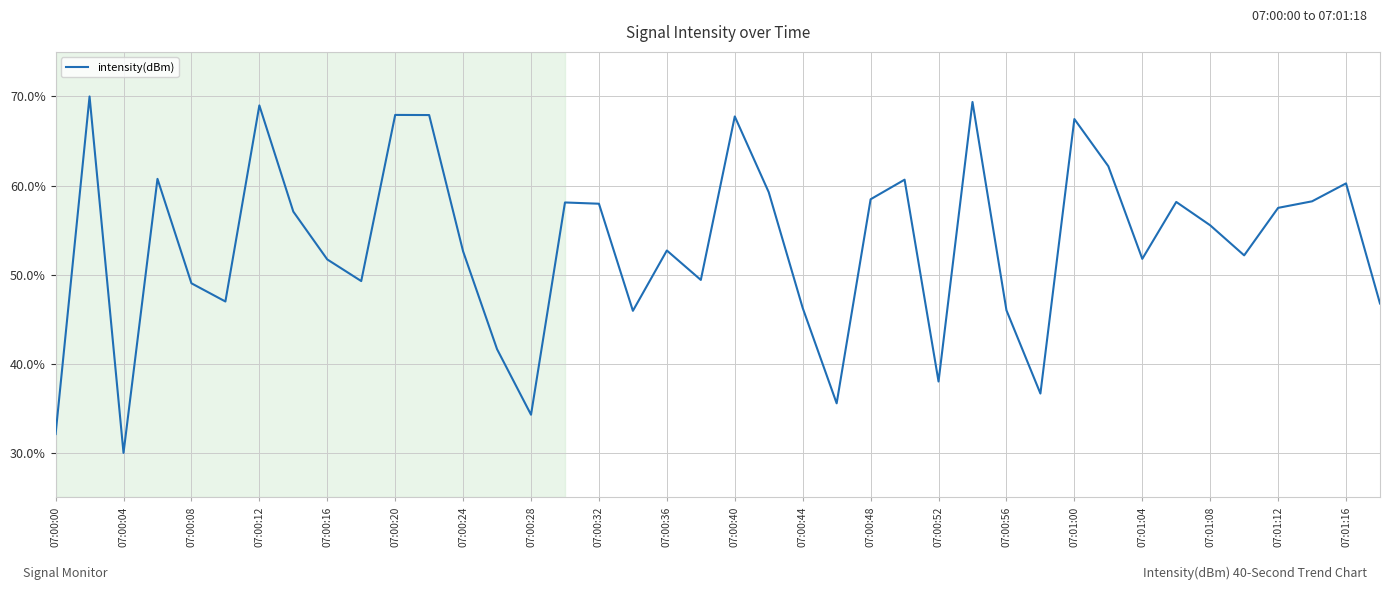

What is the smallest value displayed?

30.0